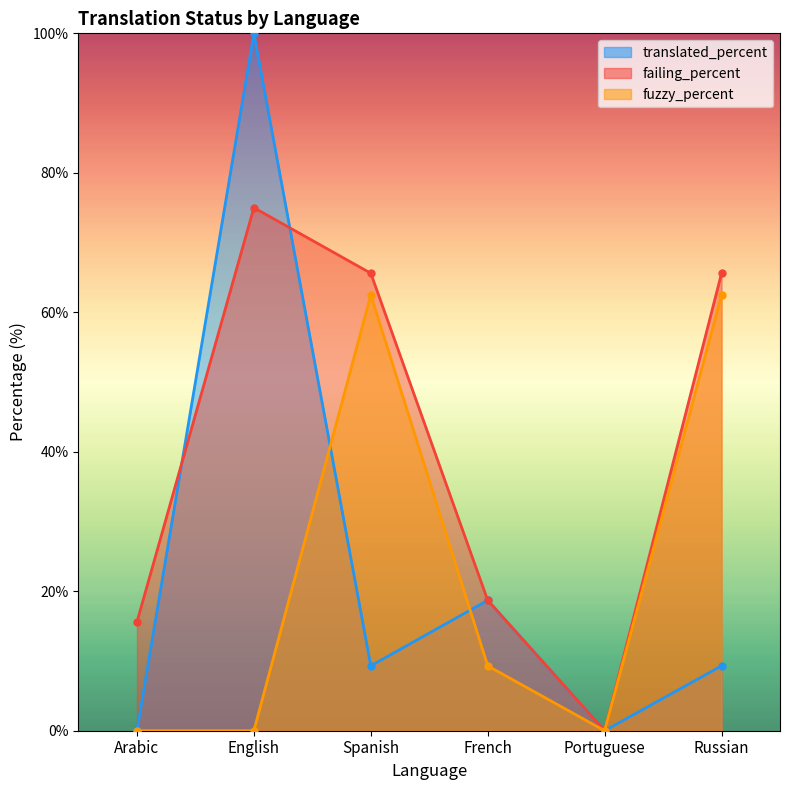

What position from the left is Arabic?

1